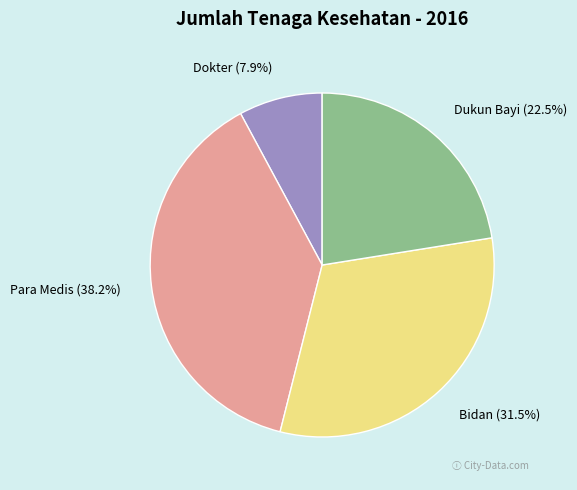

Do Bidan and Dukun Bayi together represent more than half of the pie?

Yes